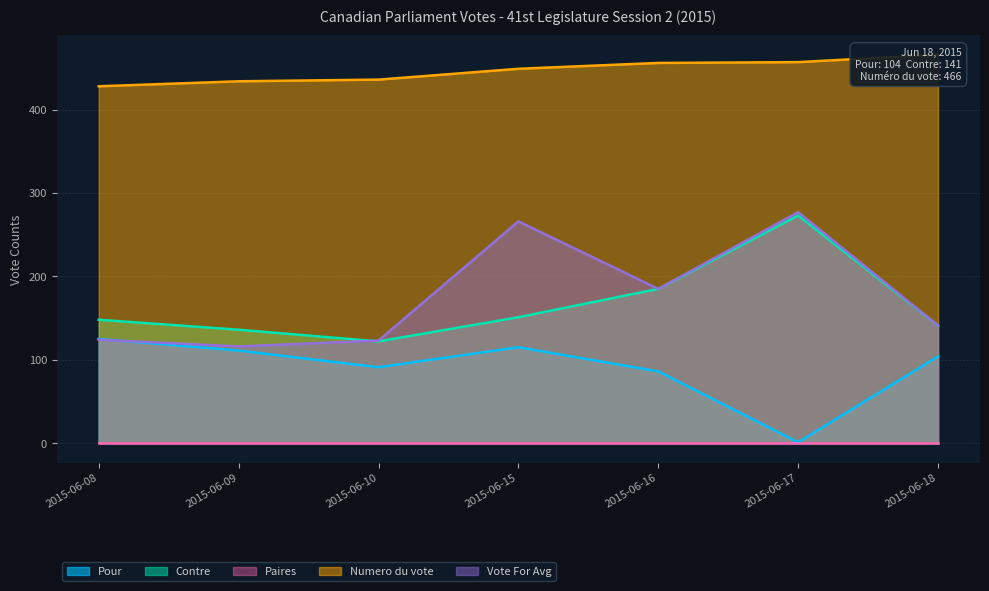

True or false: Pour has a value of 168 at 2015-06-15.

False